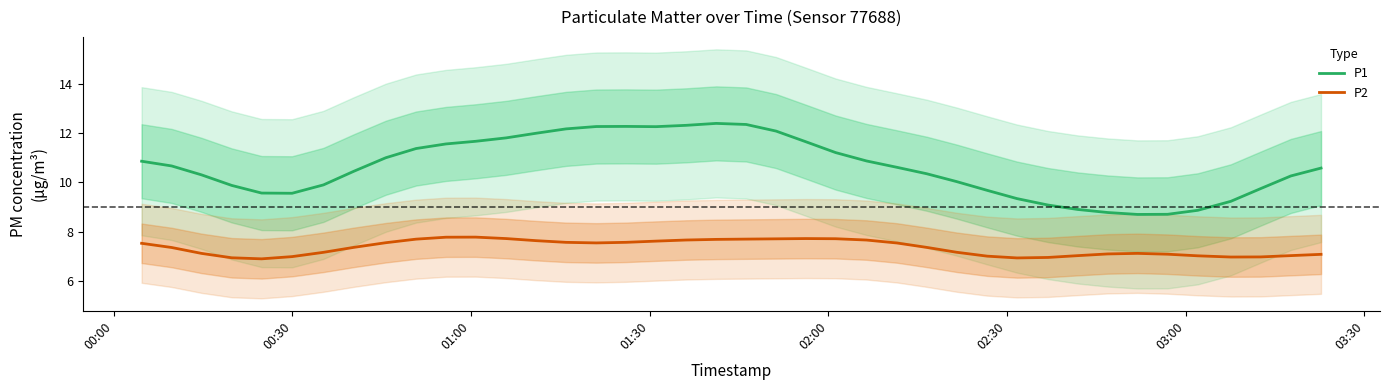

What is the highest value of the P2 series?

7.8